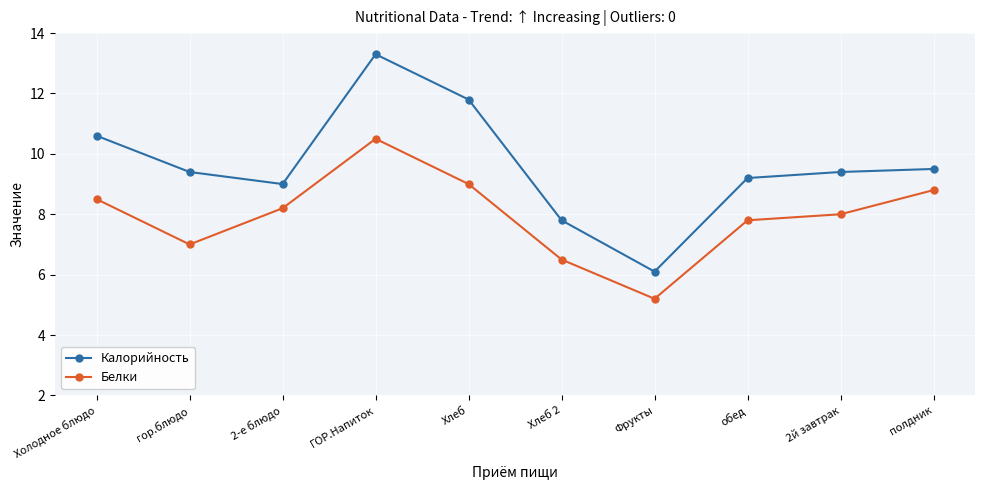

What is the spread (max minus min) of values at Холодное блюдо?

2.1